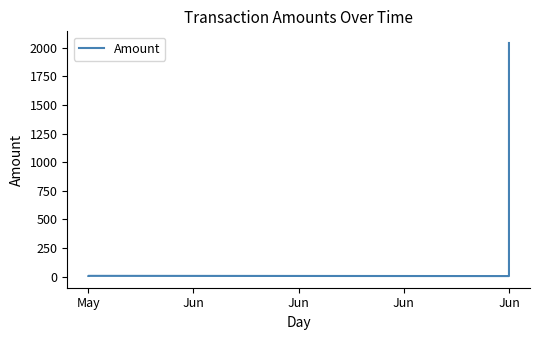

What is the difference between the values at May and Jun?

2034.0